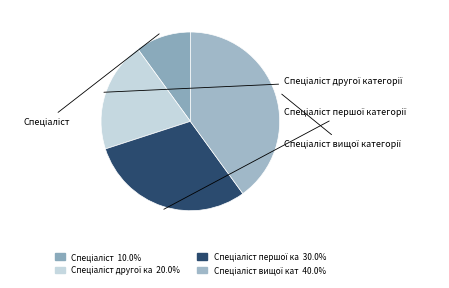

Count the number of slices in the pie.

4